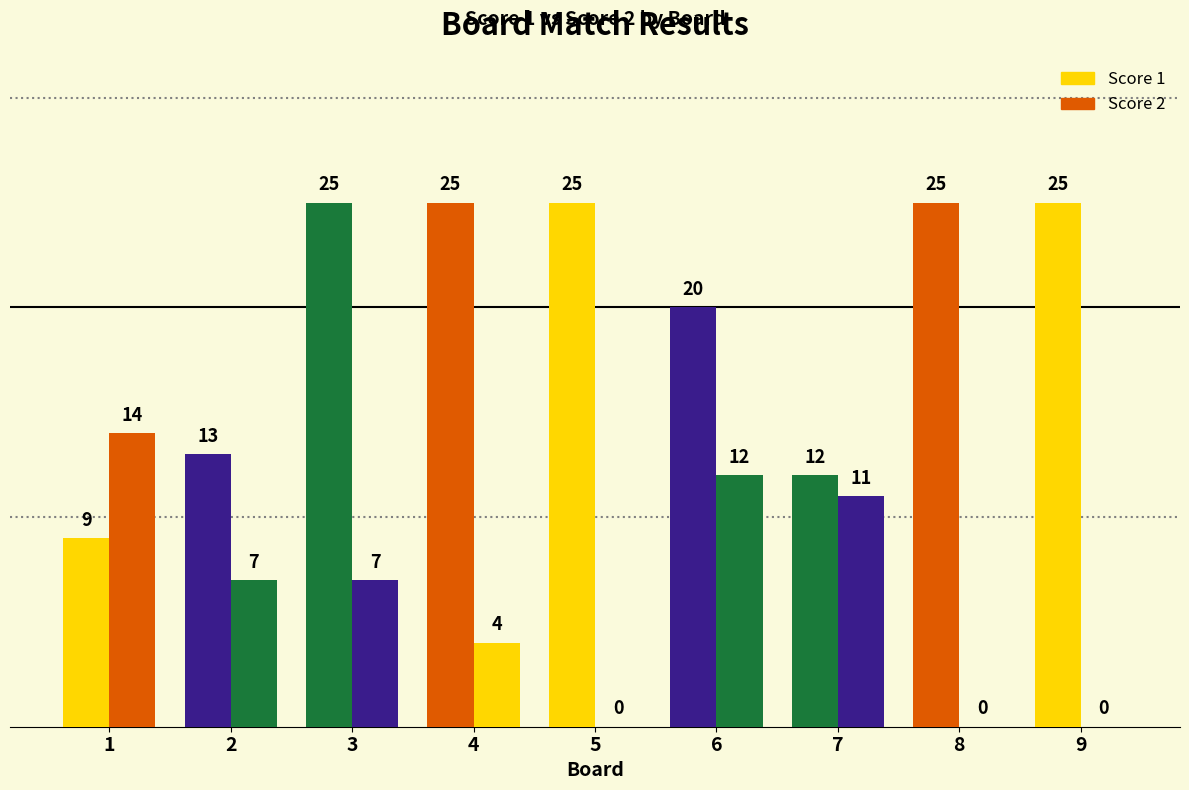

What is the highest value of the Score 2 series?

14